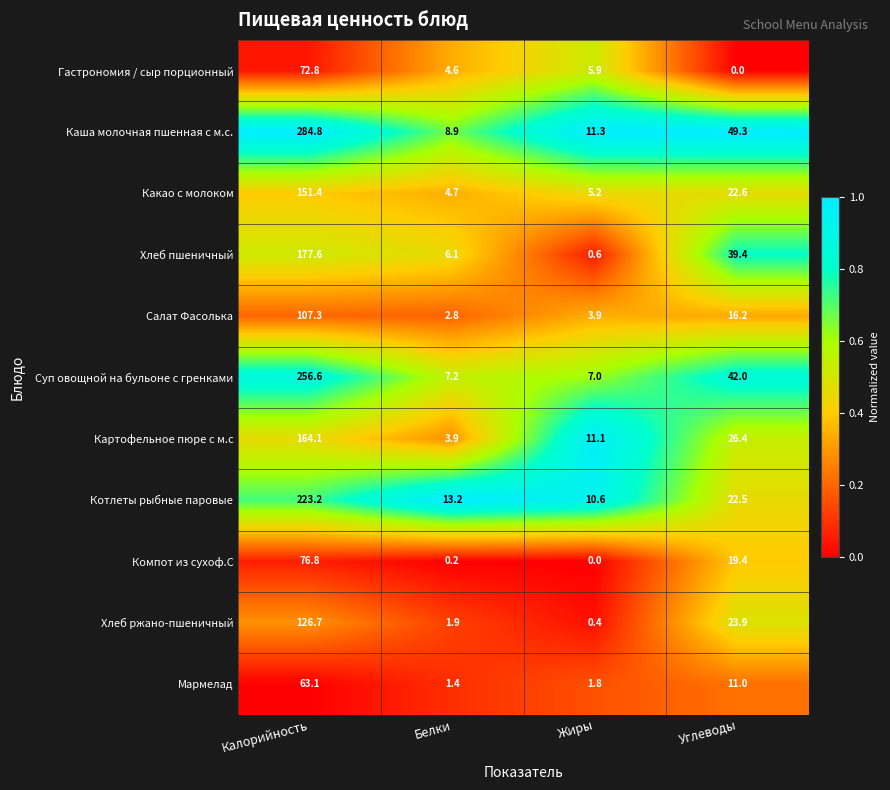

Which category has the highest value across all series?

Калорийность